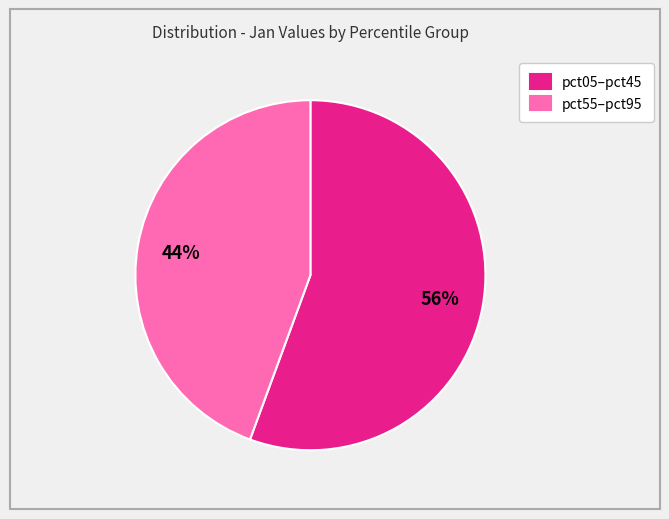

What is the ratio of the value at pct05–pct45 to the value at pct55–pct95?

1.3